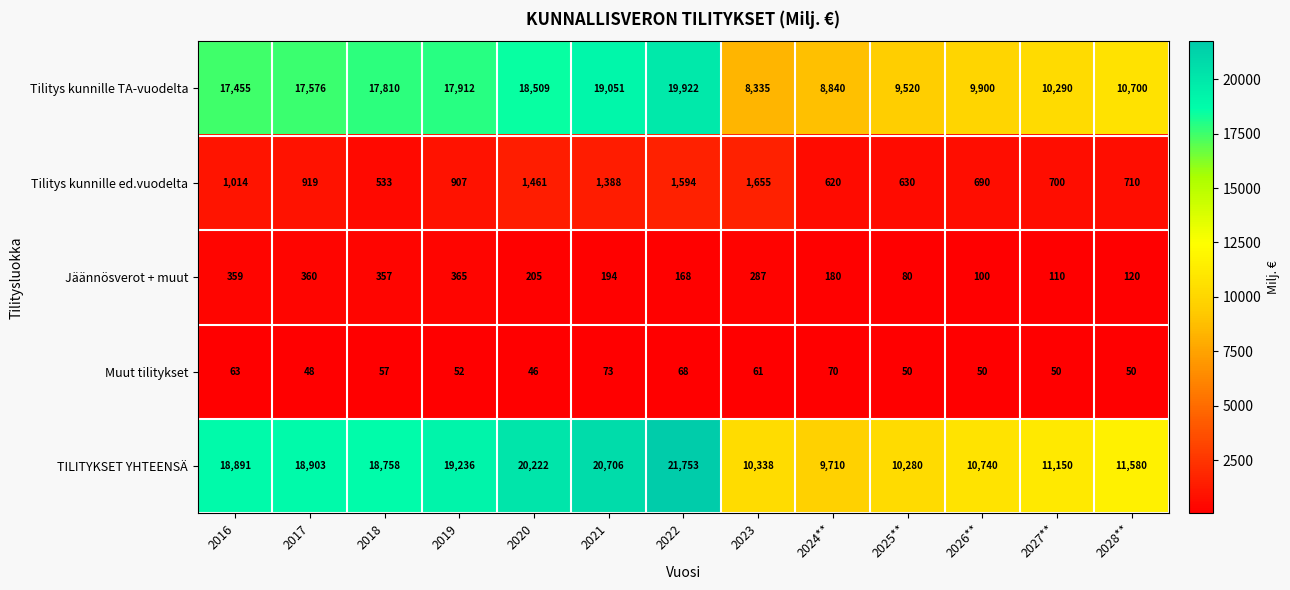

Which series has the largest range (max minus min)?

TILITYKSET YHTEENSÄ